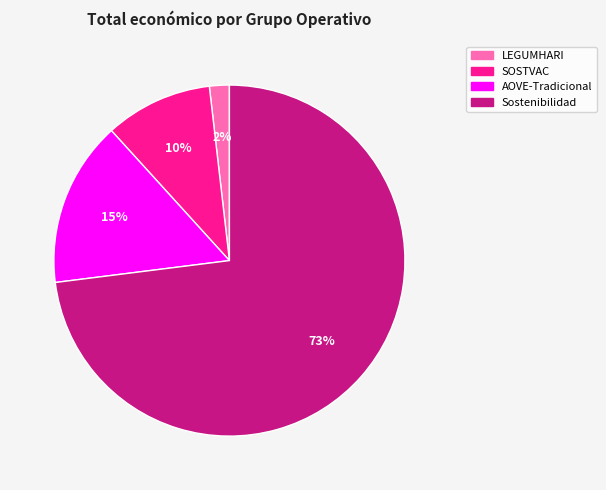

Which has a higher value, Sostenibilidad or SOSTVAC?

Sostenibilidad